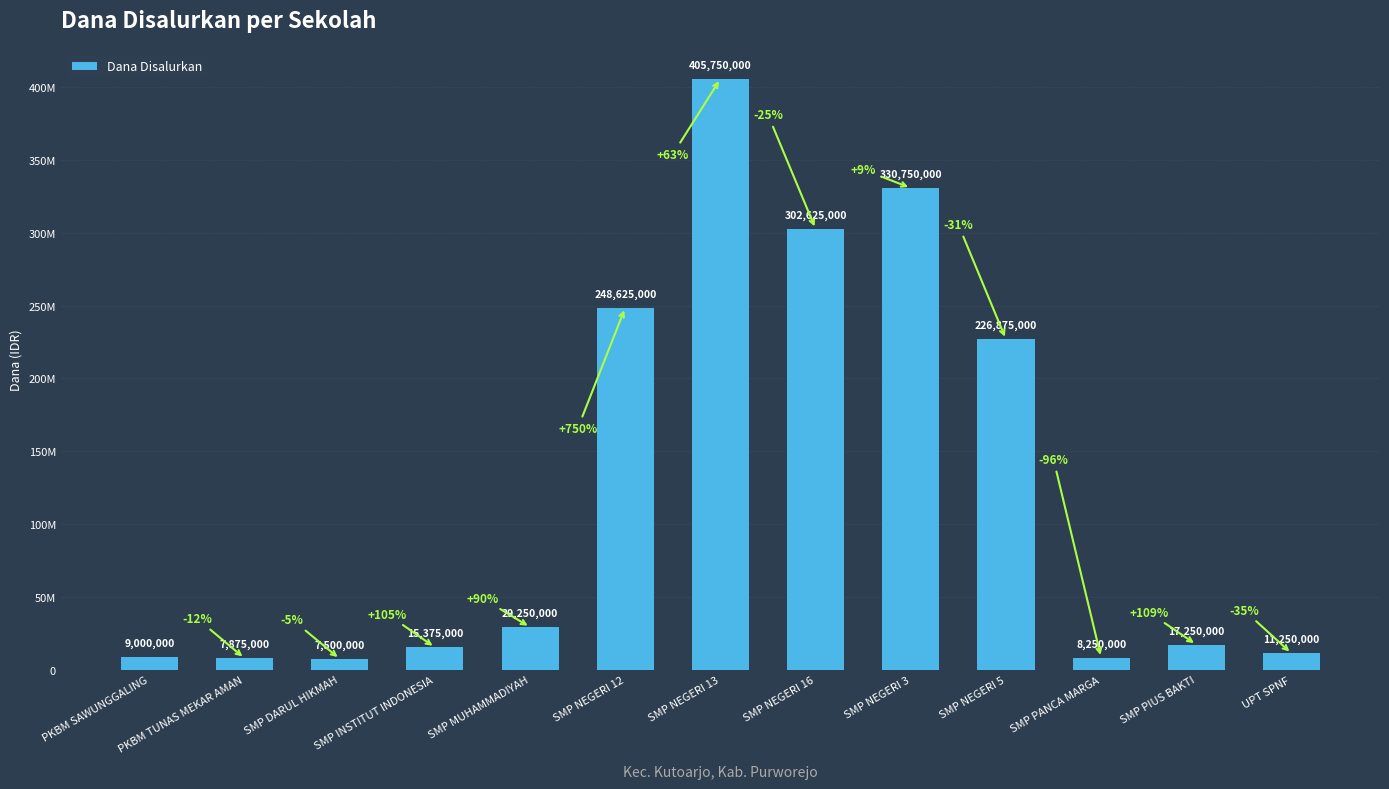

Which label corresponds to the largest value in the chart?

SMP NEGERI 13